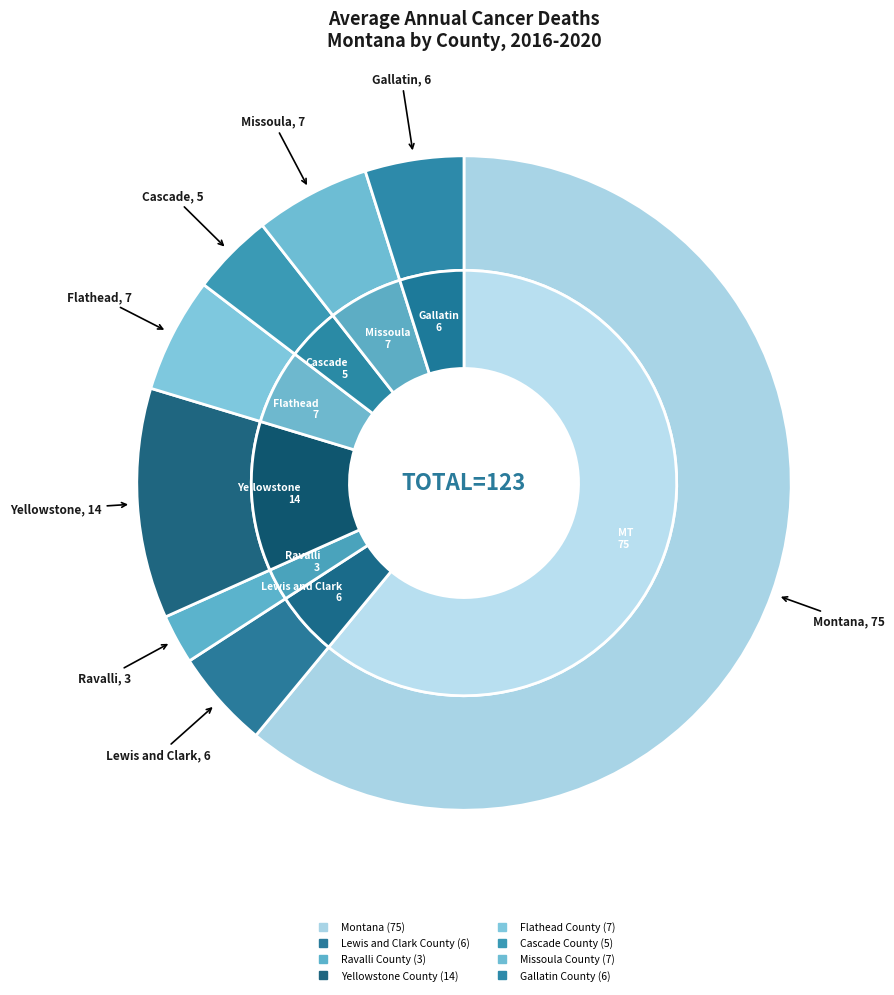

What is the ratio of the value at Gallatin County to the value at Lewis and Clark County?

1.0